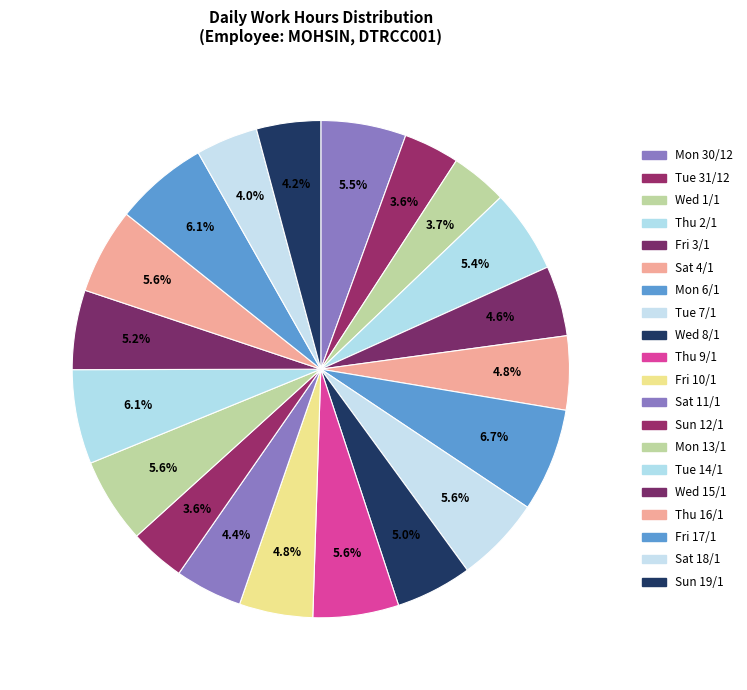

How many slices are in this pie chart?

20